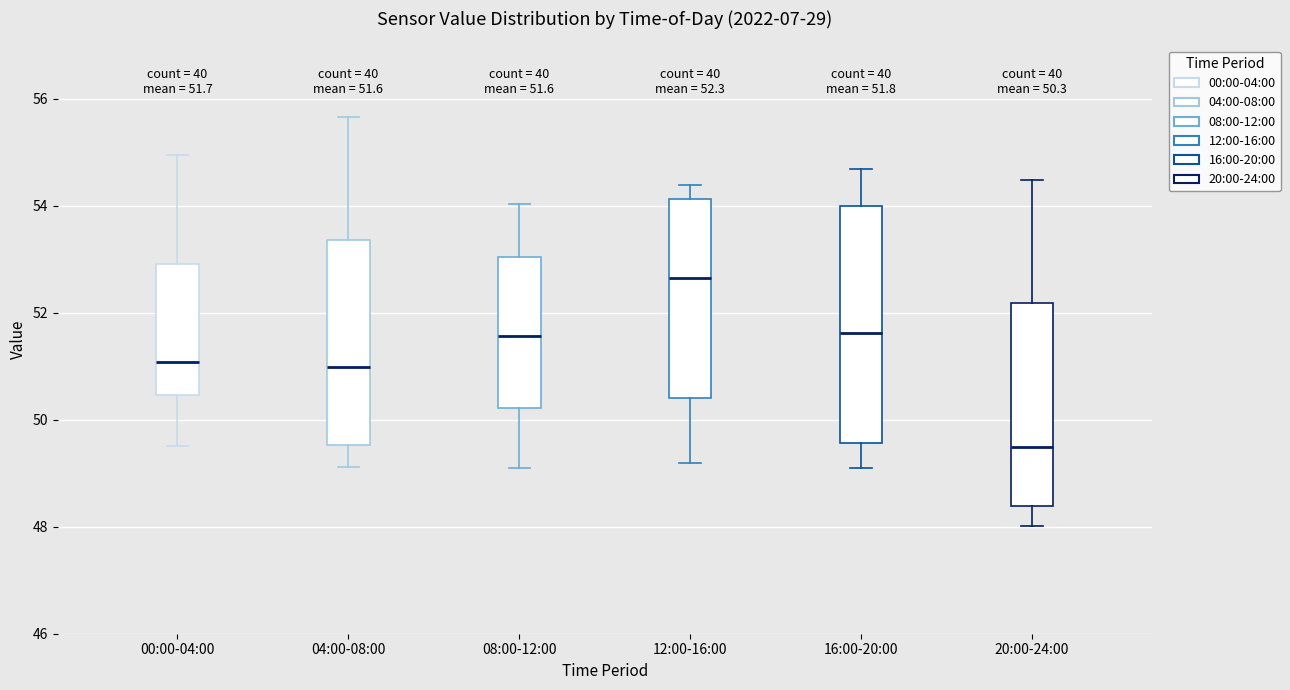

Which box's median line is the lowest?

20:00-24:00